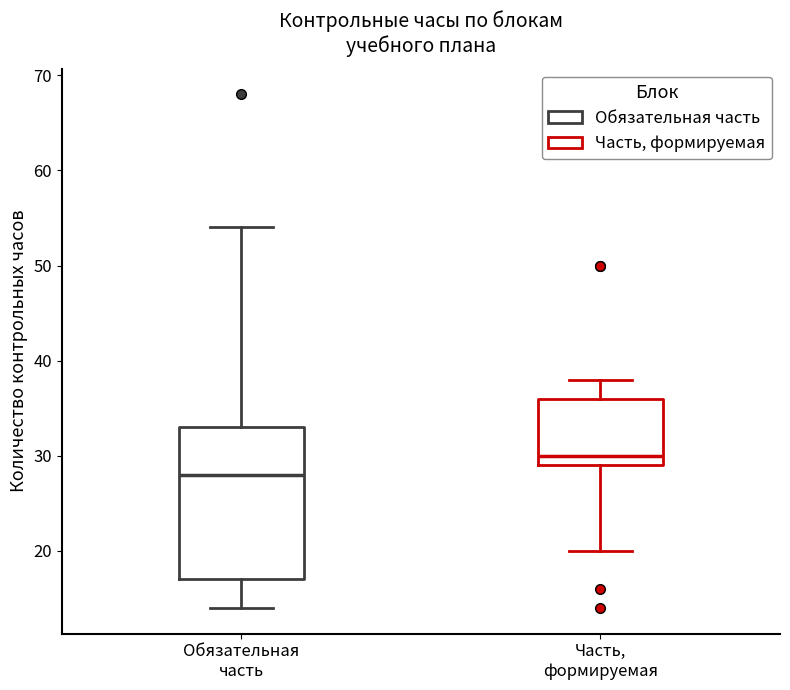

Reading left to right, transcribe this box plot: for each box, give where its median line is, the range the box spans, and where its two whiskers end, as read against the y-axis. The values are not printed on the chart, so give them approximately, as read against the axis.

Обязательная часть: median 28, box 17 to 33, whiskers 14 to 54
Часть, формируемая: median 30, box 29 to 36, whiskers 20 to 38